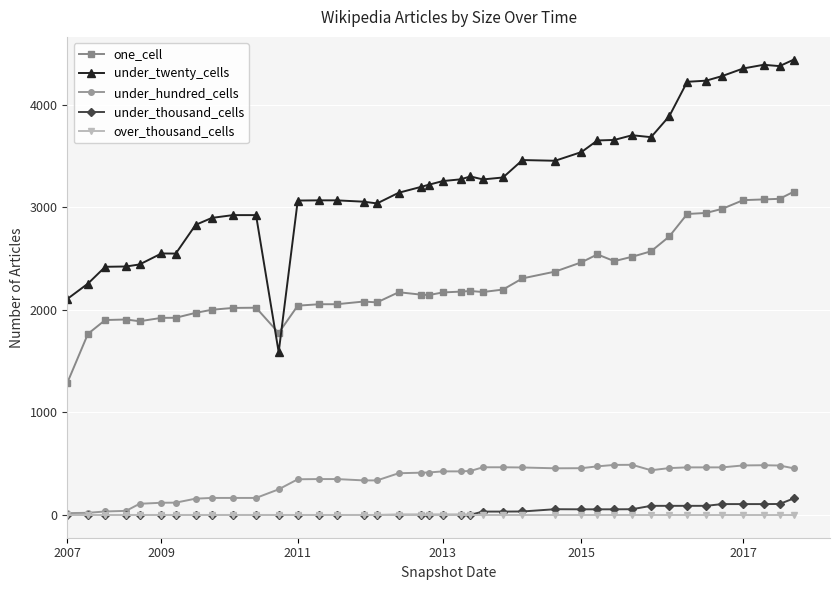

True or false: one_cell and under_hundred_cells cross at least once.

False